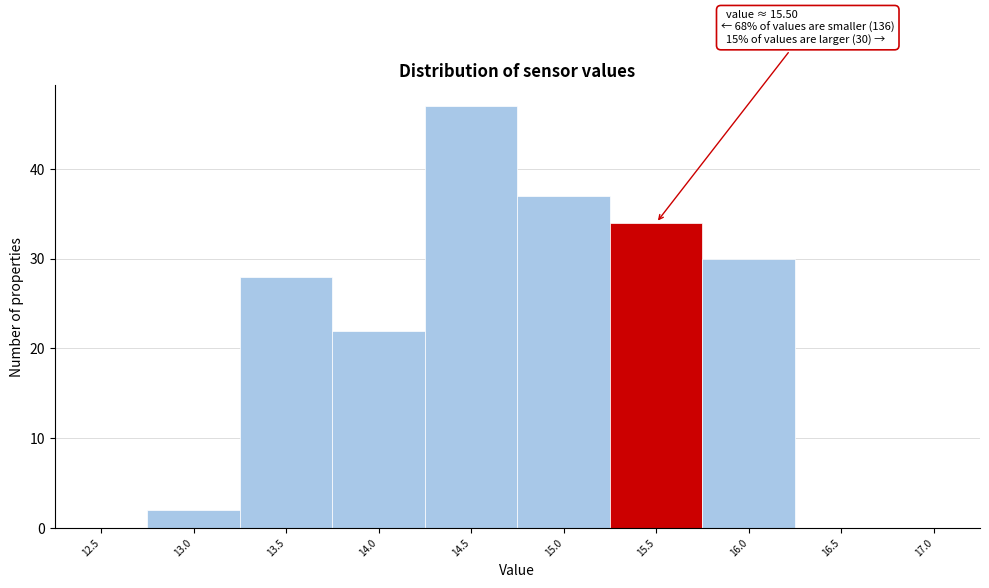

Reading left to right, transcribe all the data shown in this chart.

12.5=0	13.0=2	13.5=28	14.0=22	14.5=47	15.0=37	15.5=34	16.0=30	16.5=0	17.0=0